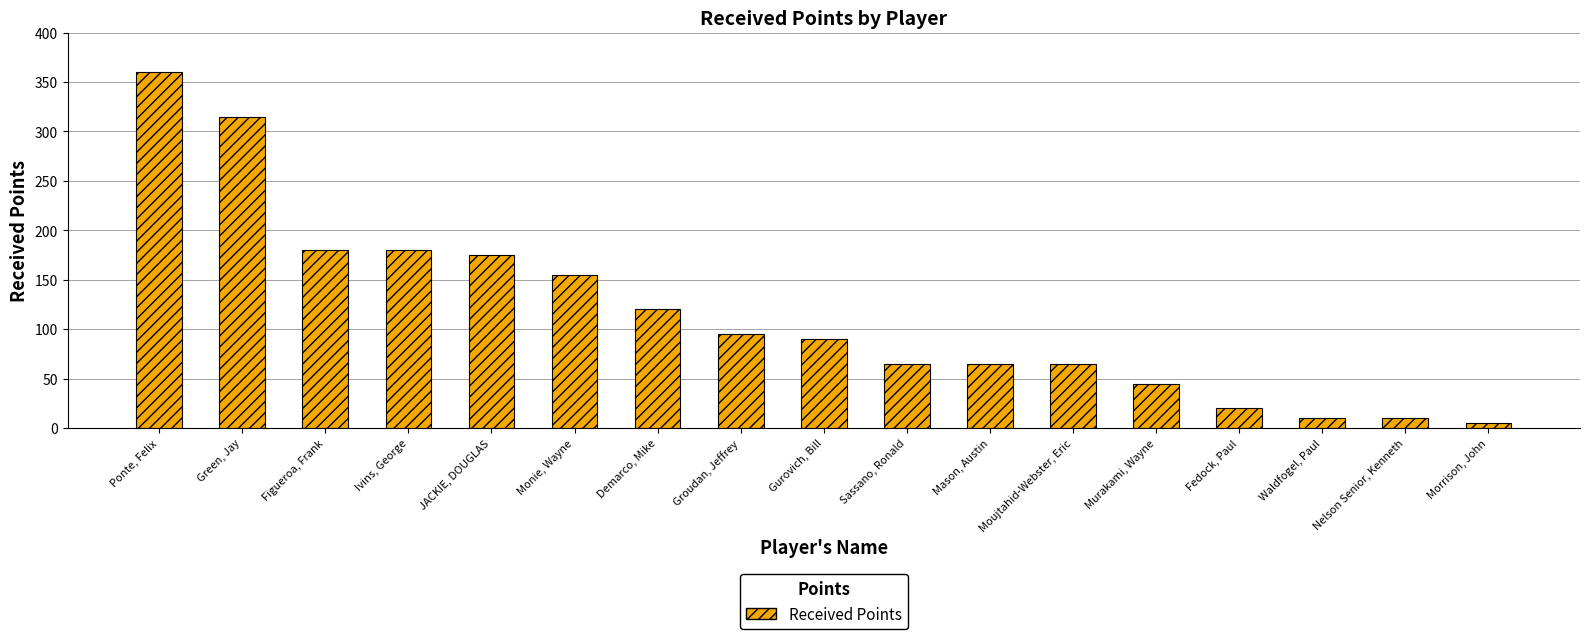

What position from the left is Moujtahid-Webster, Eric?

12